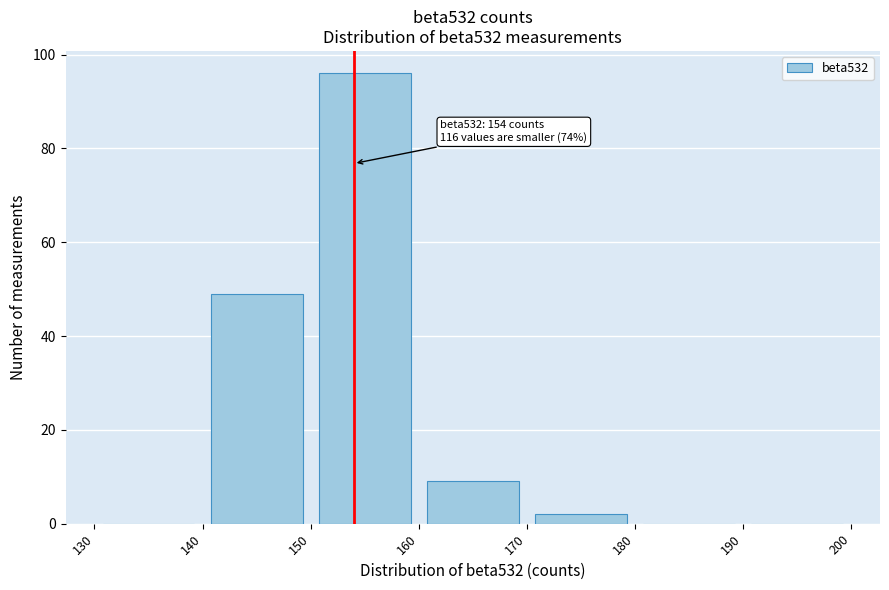

Over which range of the x-axis is the bar tallest?

150 to 160